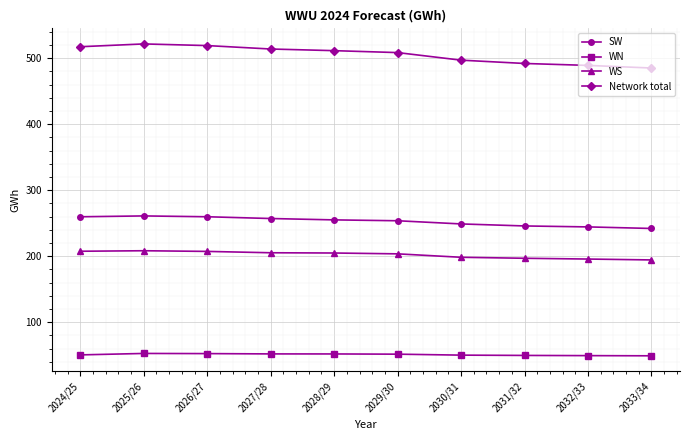

The value of WS at 2031/32 is 196.7. True or false?

True